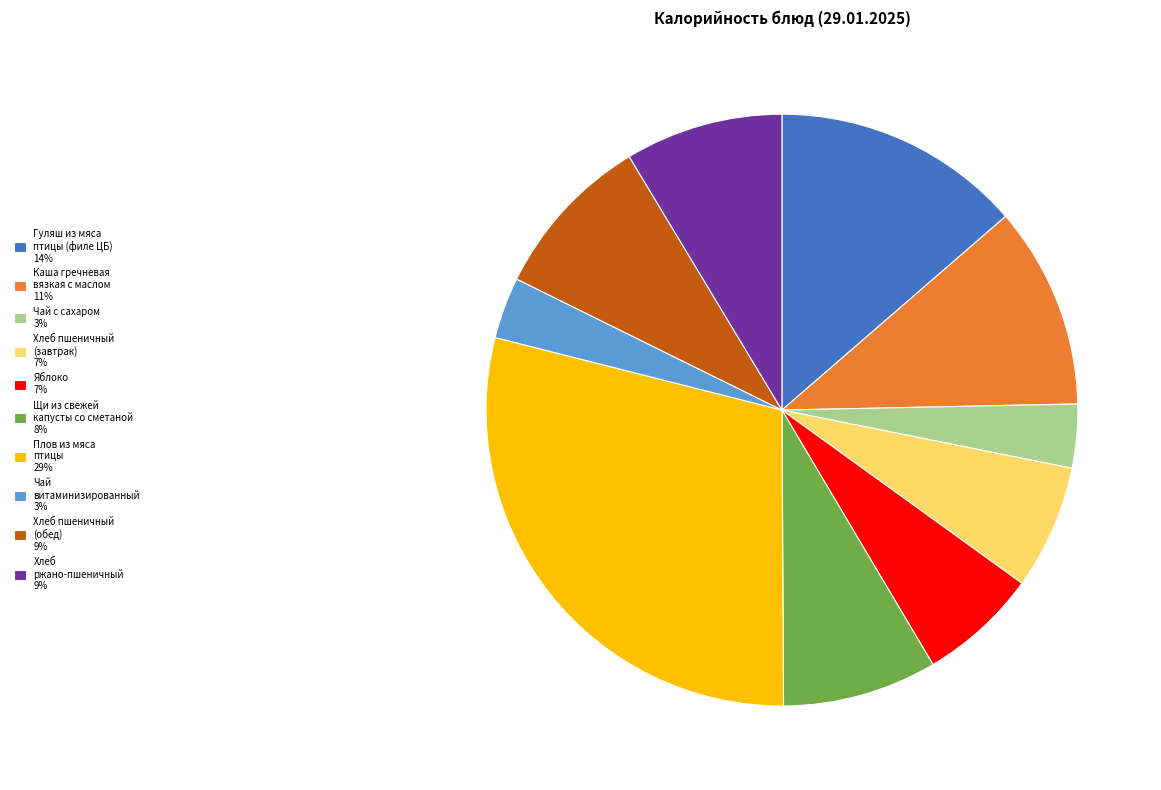

Is Чай с сахаром the majority of the pie?

No